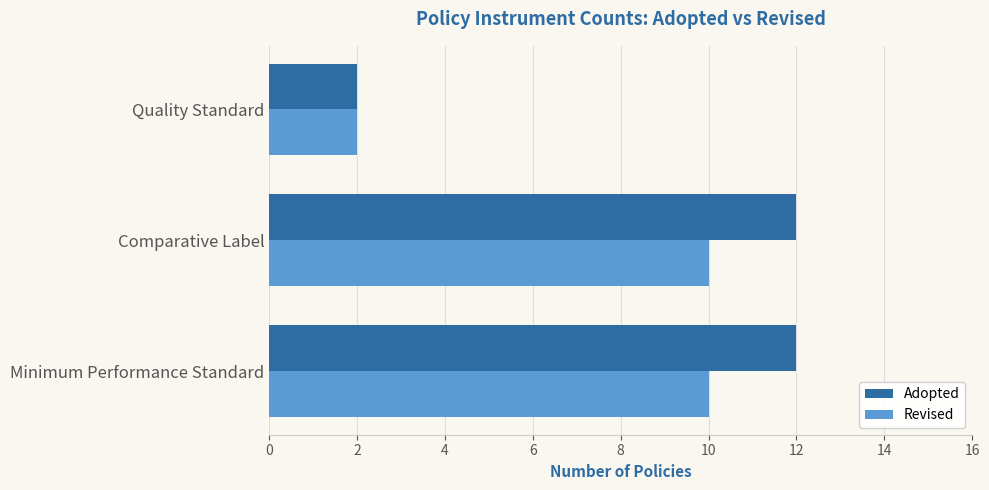

Which series has the largest range (max minus min)?

Adopted